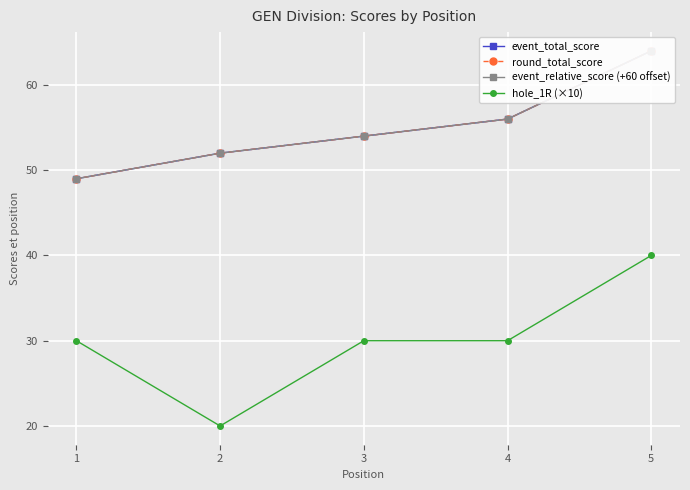

What is the lowest value of the hole_1R (×10) series?

20